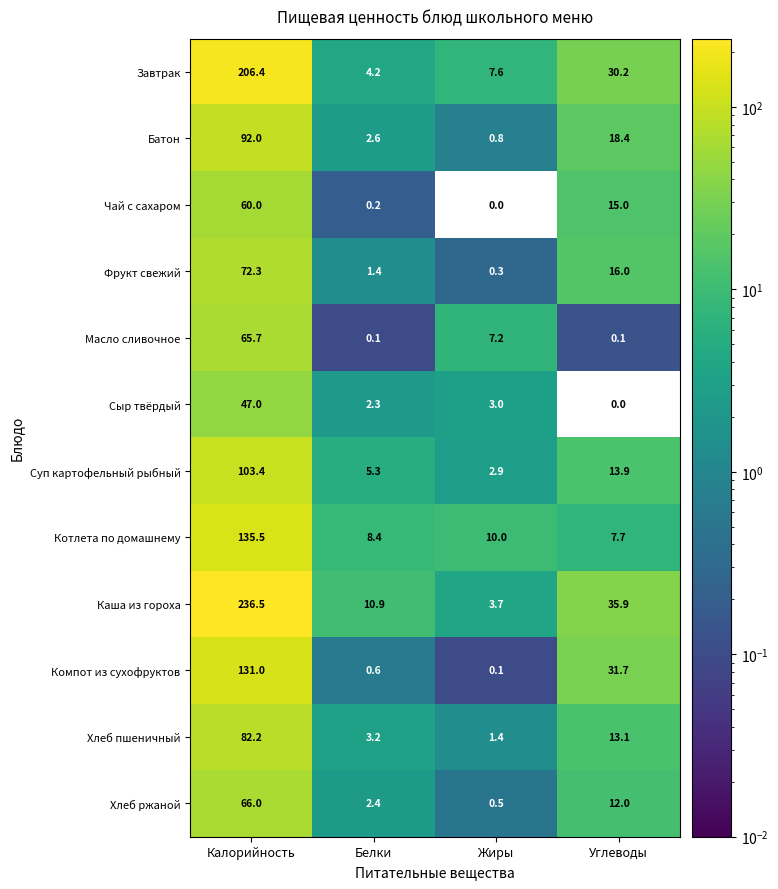

Which series has the widest spread of values?

Каша из гороха